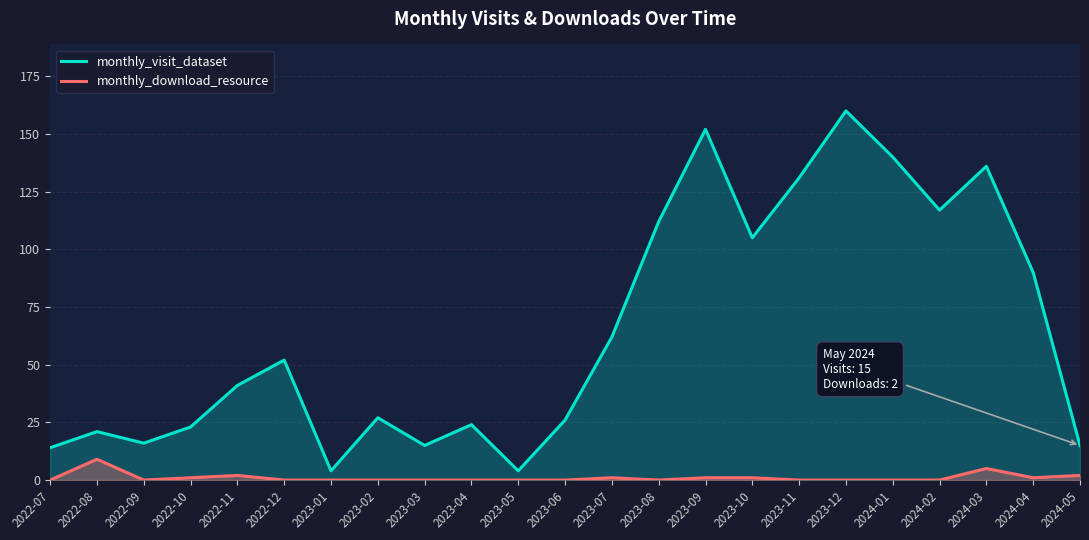

Rank the series at 2023-04 from lowest to highest value.

monthly_download_resource, monthly_visit_dataset